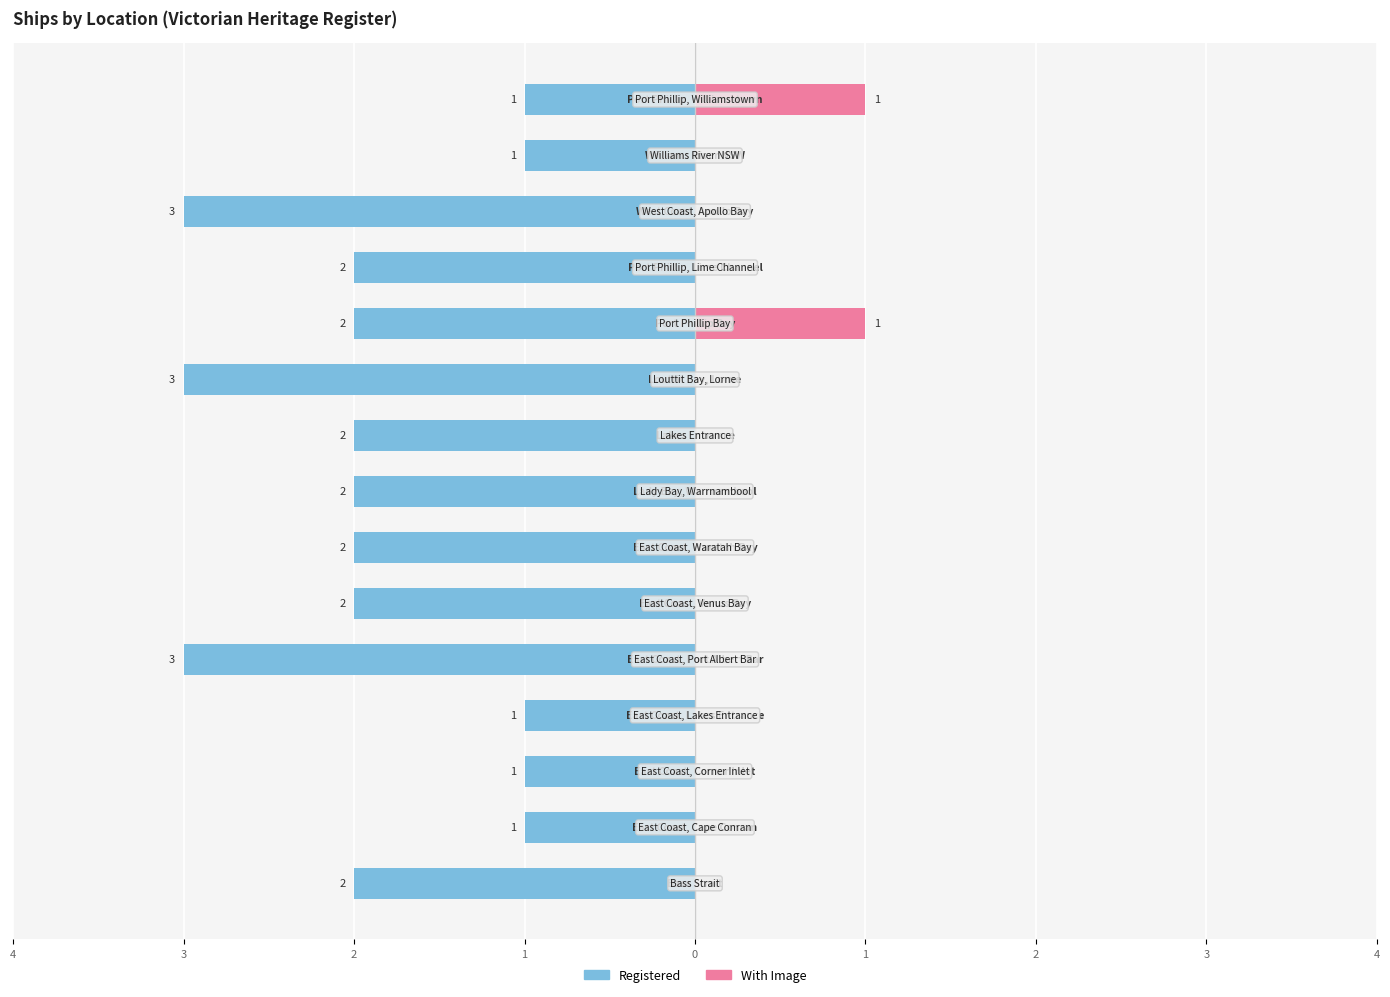

How many Registered values are between -2 and -1?

12